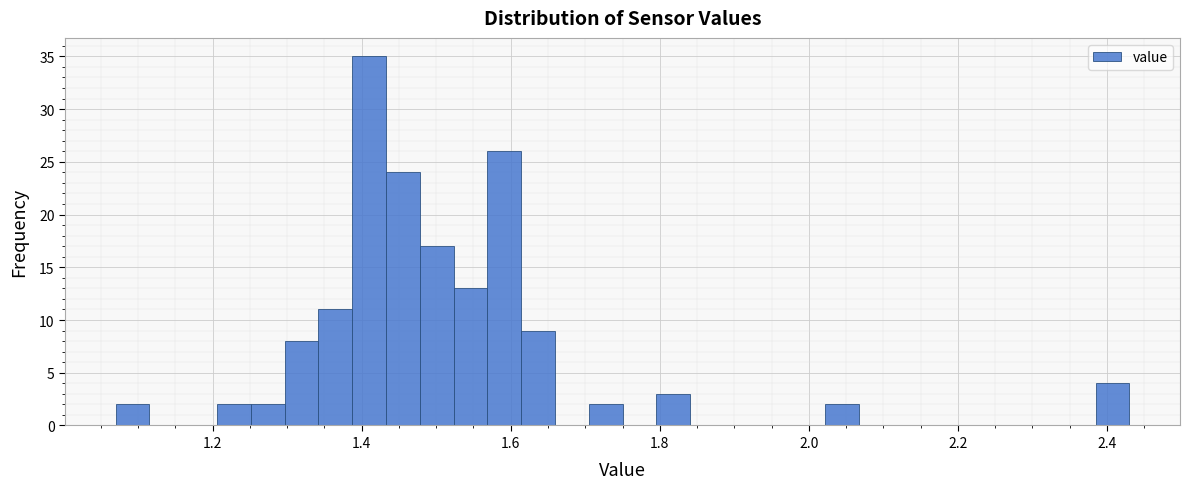

Around what value on the x-axis is the tallest bar? Give the approximate position of its centre, as read against the axis.

1.42